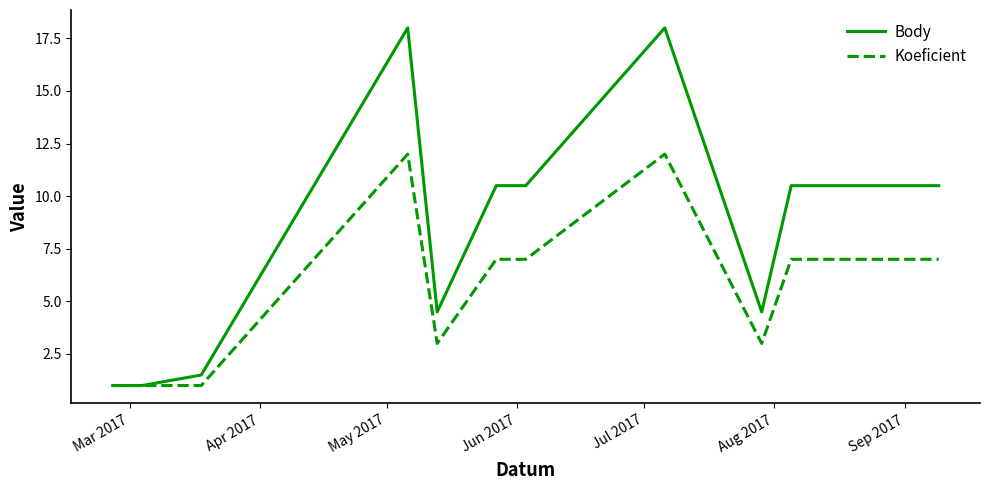

Which series has the largest total across all categories?

Body